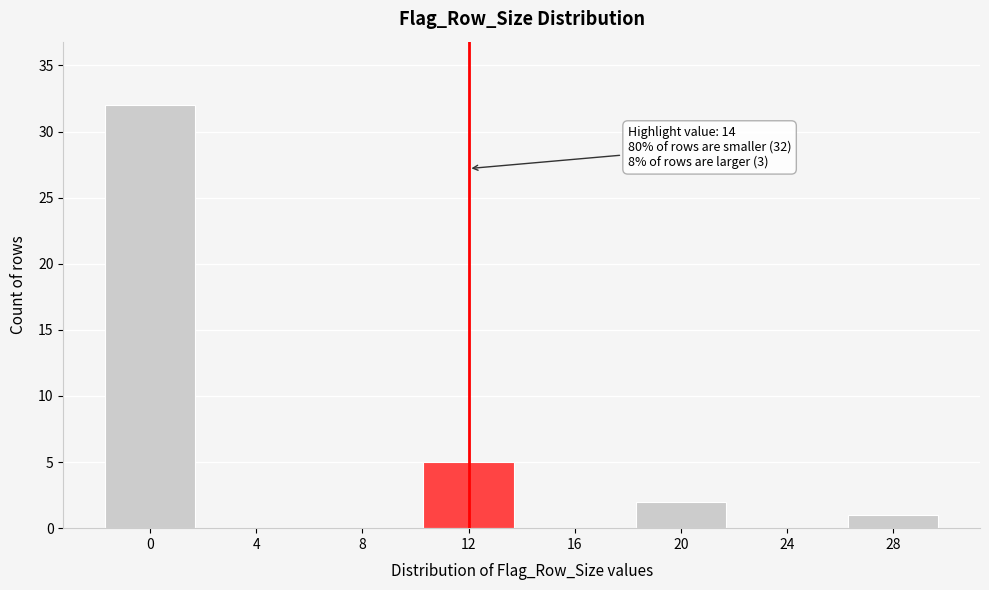

Reading right to left, extract all data points from this chart.

28=1	24=0	20=2	16=0	12=5	8=0	4=0	0=32